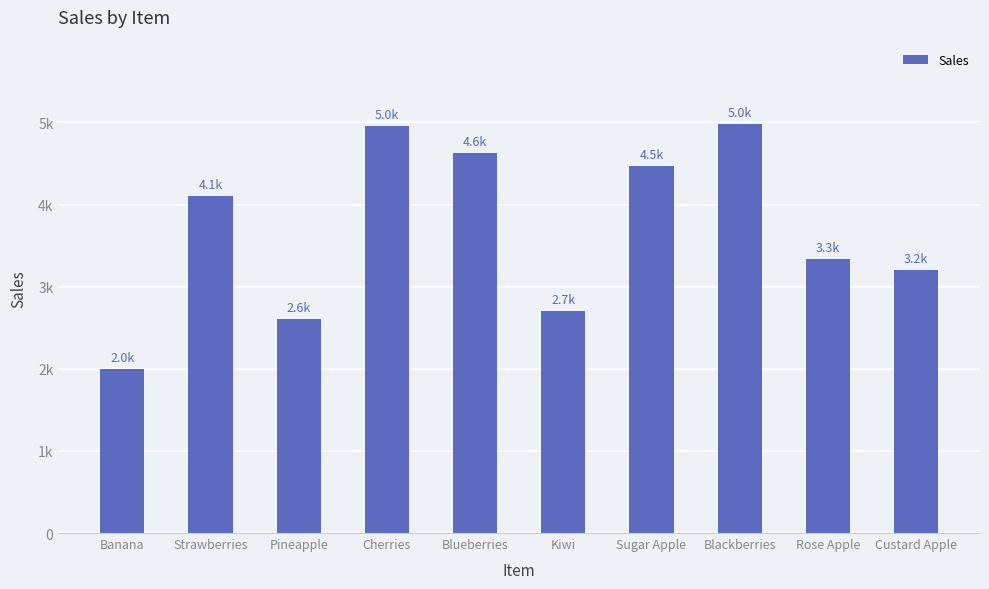

What is the change in value from Sugar Apple to Custard Apple?

-1259